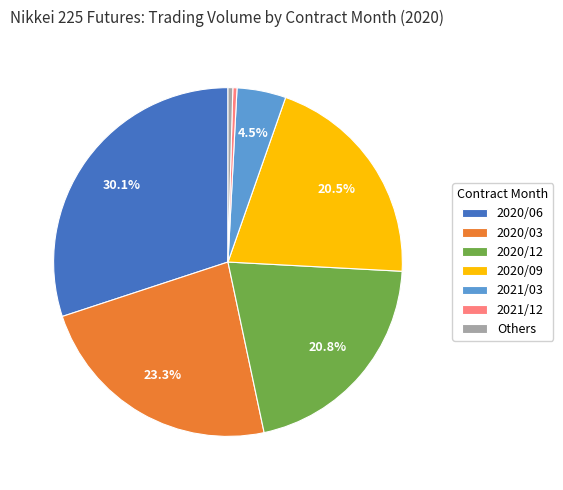

What is the largest slice in the pie chart?

2020/06